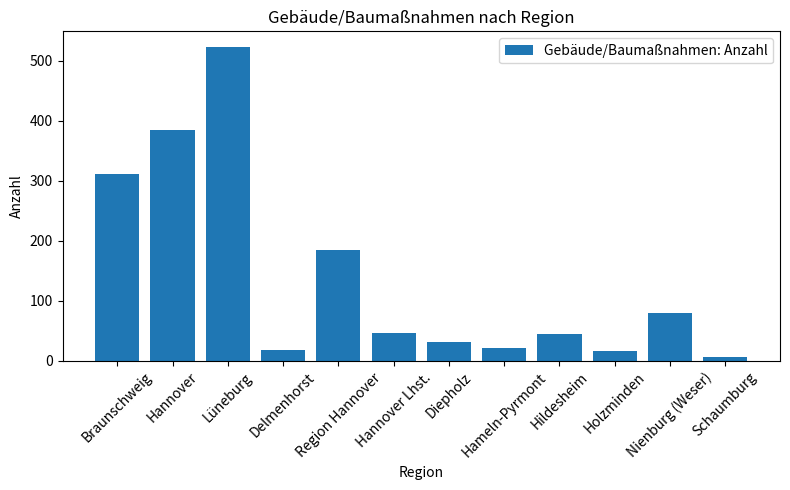

How many values are below 46?

6